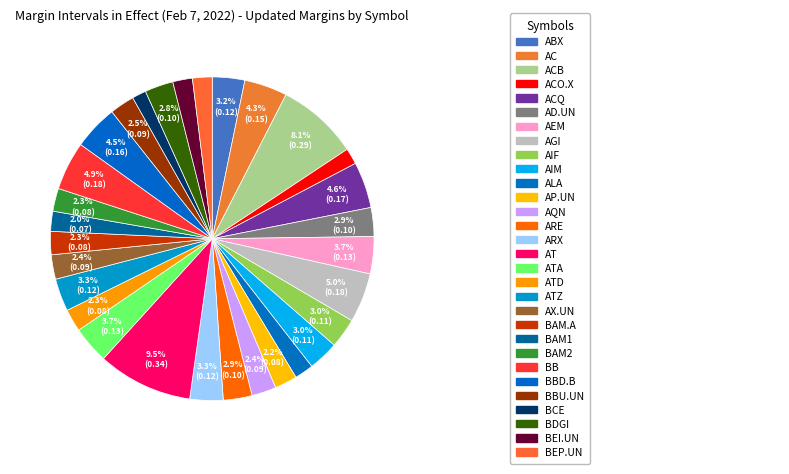

How many segments does this pie chart have?

30